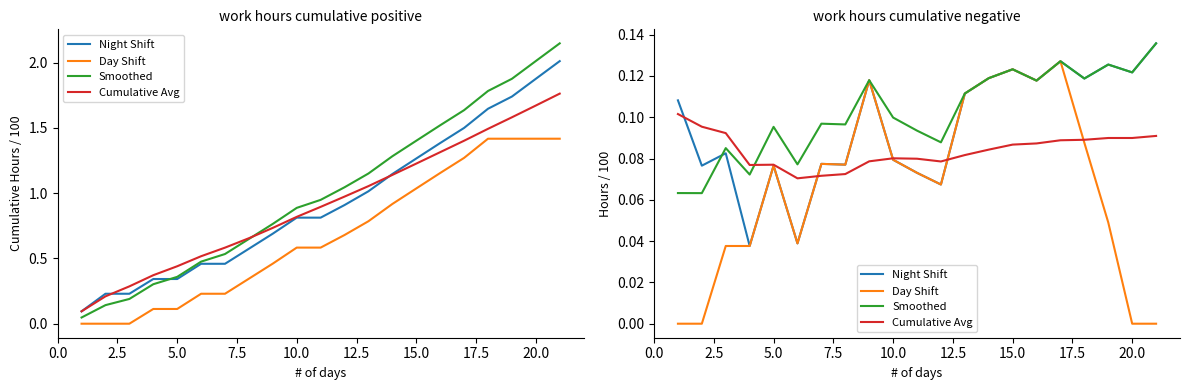

Count the number of data series in this chart.

4